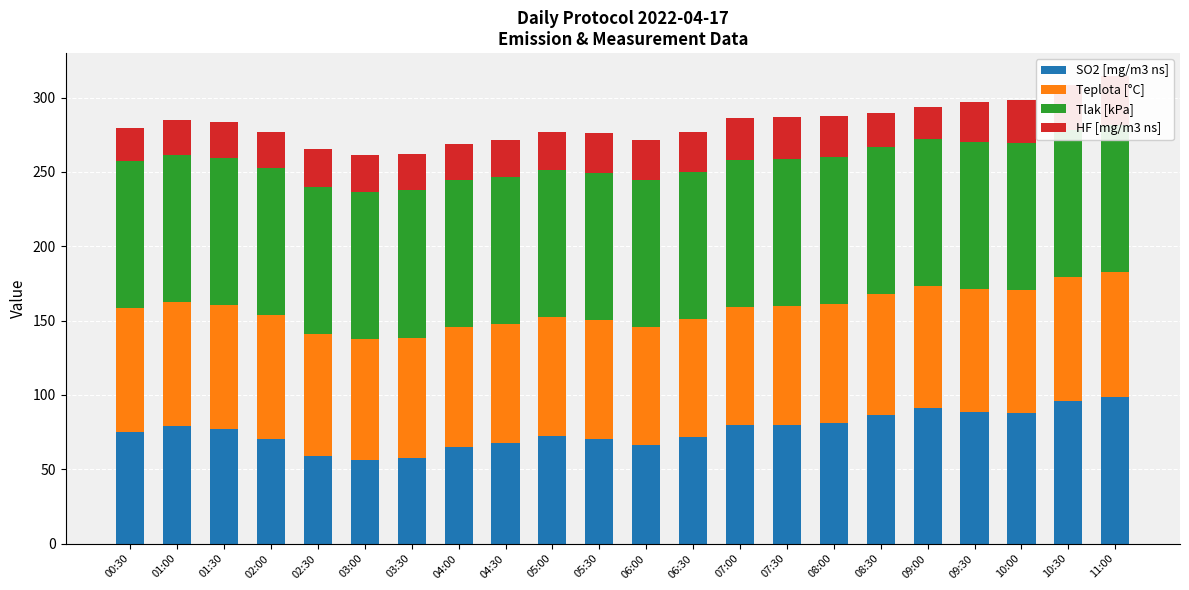

What is the difference between the maximum and minimum values in the Teplota [°C] series?

4.8